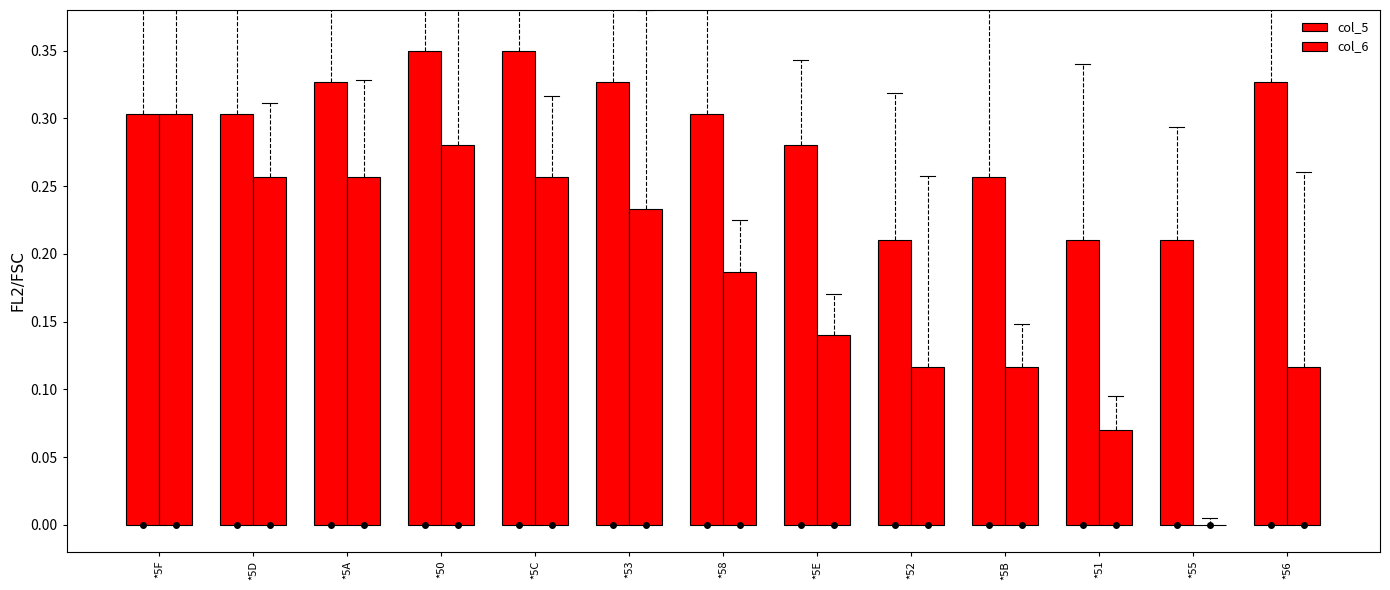

Which category has the highest value across all series?

*50